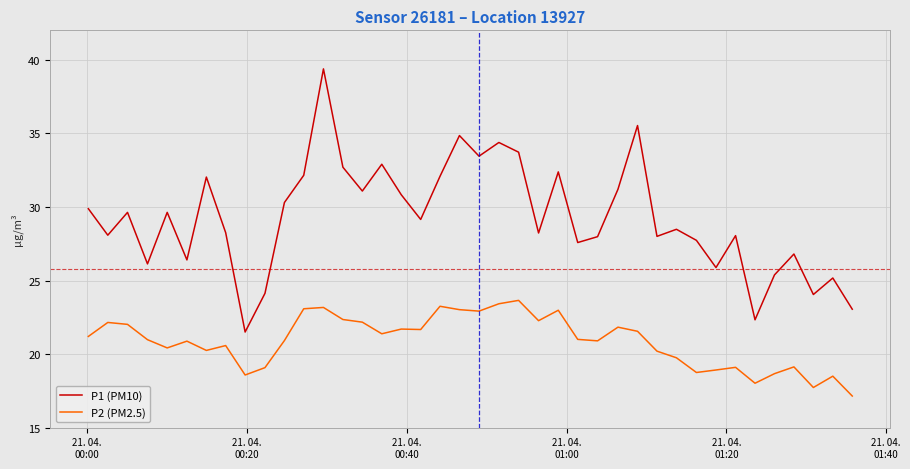

At how many categories does at least one series exceed 25?

35